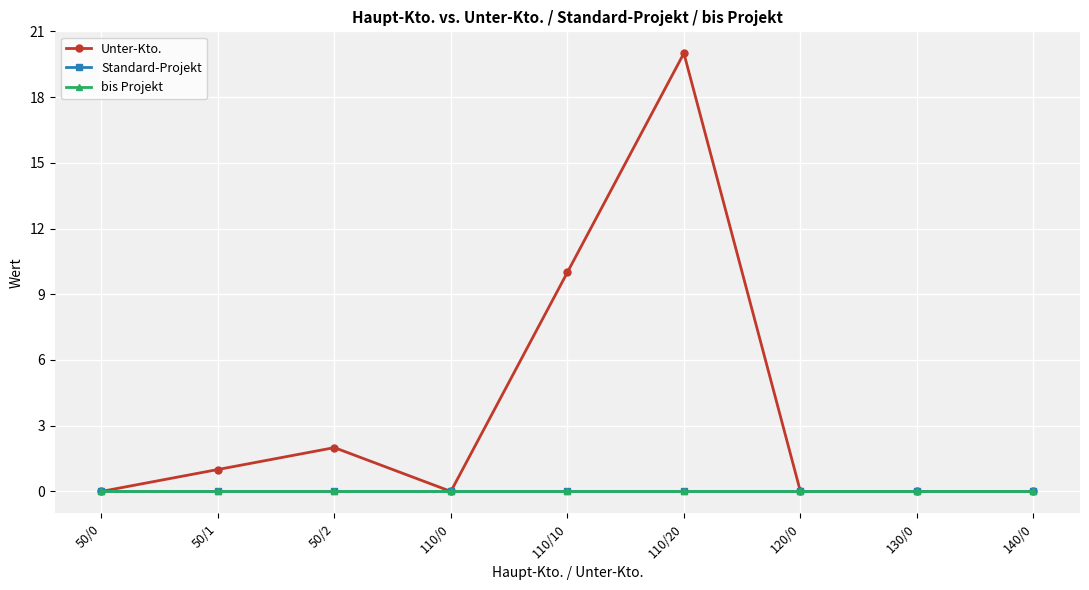

The bis Projekt series shows 0 at 110/0. True or false?

True